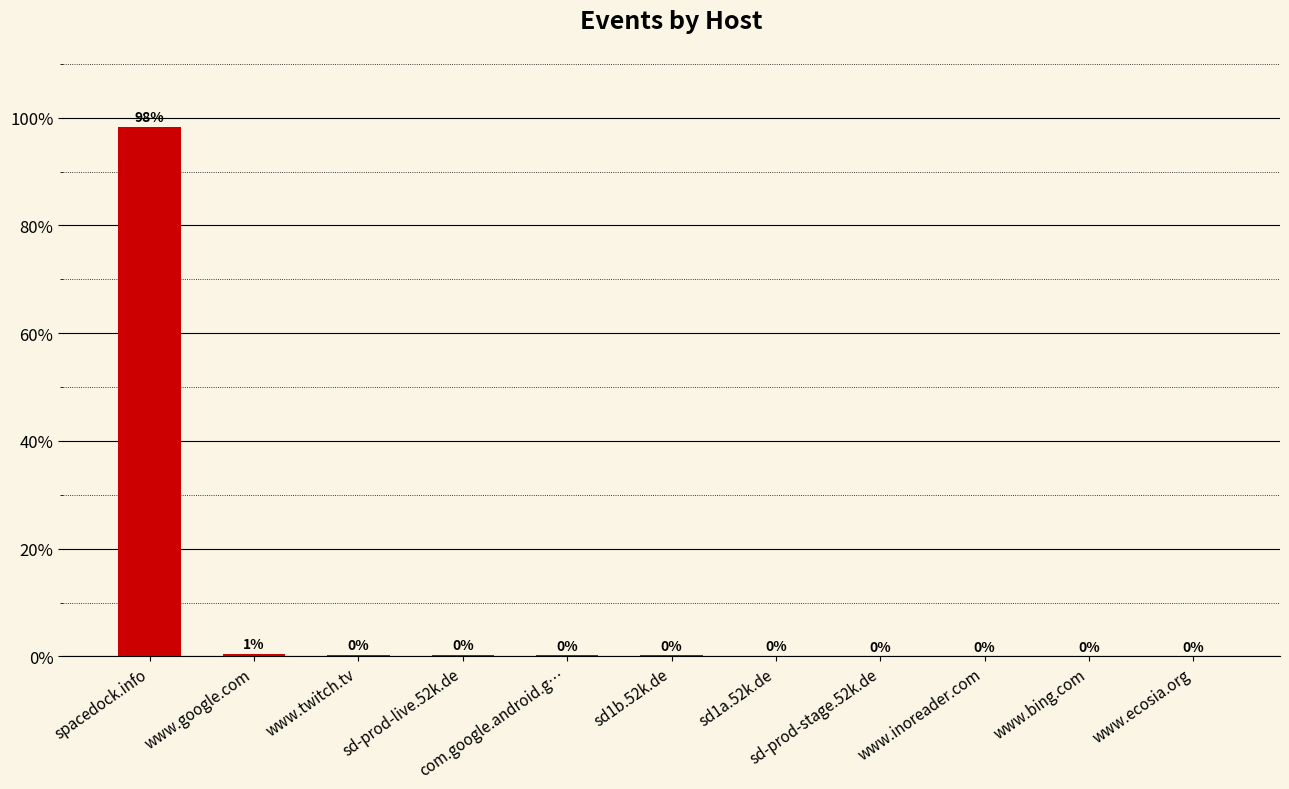

What is the maximum value shown in the chart?

98.3